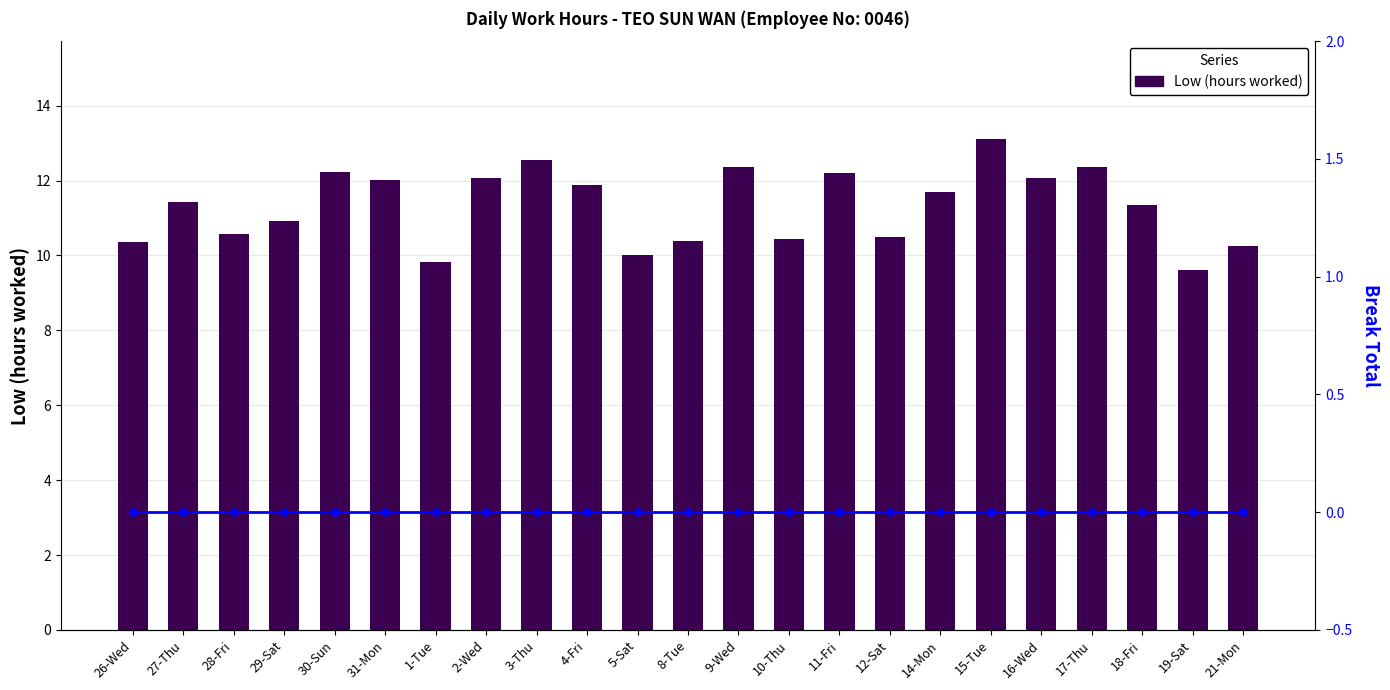

Does the chart contain any negative values?

No